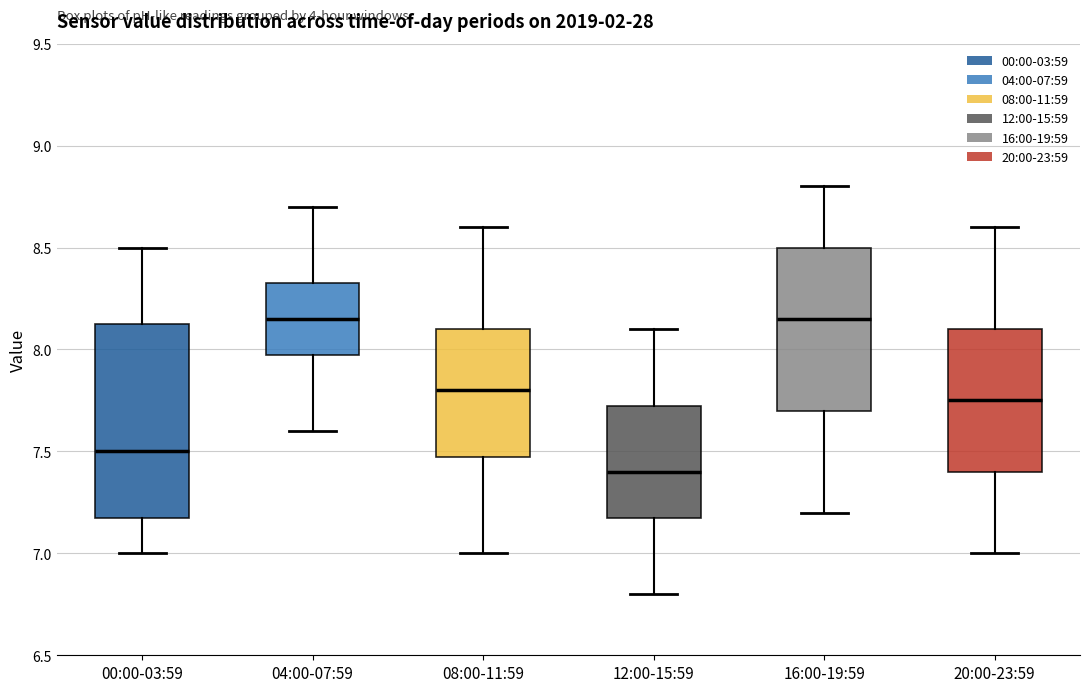

Reading left to right, read every box against the y-axis: the position of its median line, the range the box covers, and the ends of its whiskers. The values are not printed on the chart, so give them approximately, as read against the axis.

00:00-03:59: median 7.50, box 7.20 to 8.15, whiskers 7.00 to 8.50
04:00-07:59: median 8.15, box 8.00 to 8.35, whiskers 7.60 to 8.70
08:00-11:59: median 7.80, box 7.50 to 8.10, whiskers 7.00 to 8.60
12:00-15:59: median 7.40, box 7.20 to 7.75, whiskers 6.80 to 8.10
16:00-19:59: median 8.15, box 7.70 to 8.50, whiskers 7.20 to 8.80
20:00-23:59: median 7.75, box 7.40 to 8.10, whiskers 7.00 to 8.60